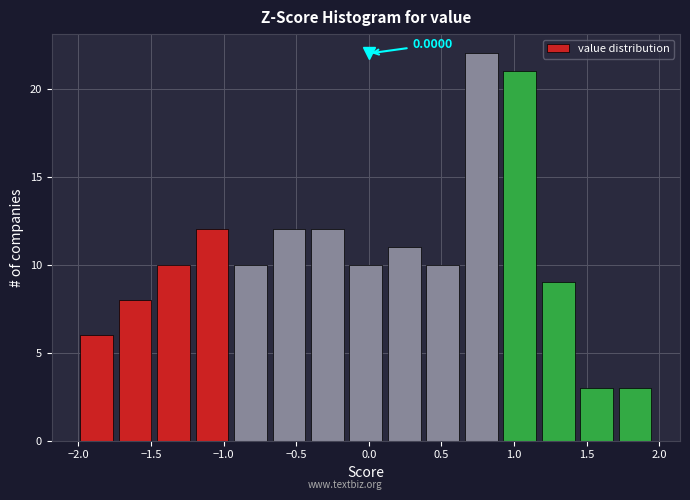

Which range on the x-axis has the tallest bar?

0.65 to 0.90